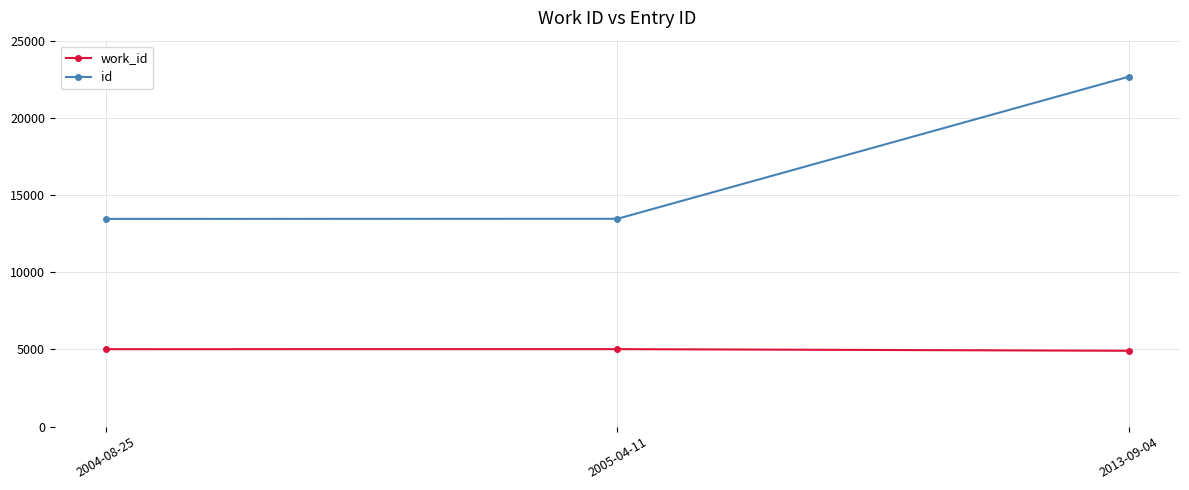

What is the label of the 3rd point from the left?

2013-09-04